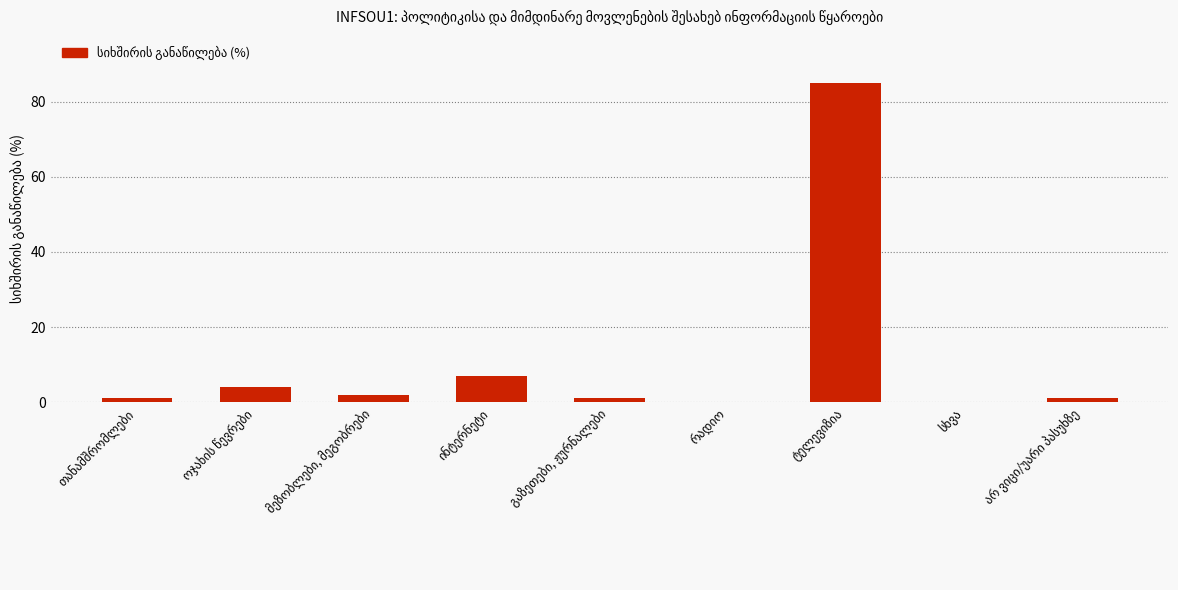

What is the sum of all values?

101